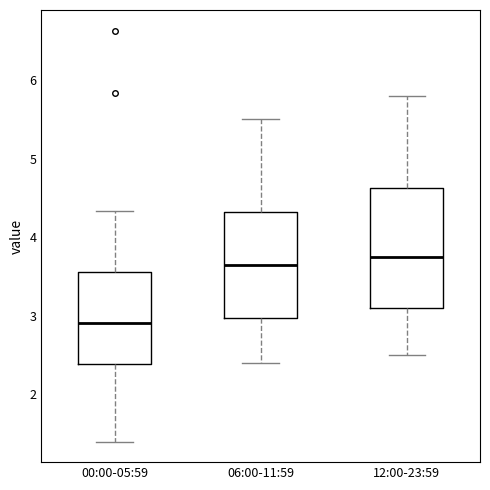

Reading left to right, read every box against the y-axis: the position of its median line, the range the box covers, and the ends of its whiskers. The values are not printed on the chart, so give them approximately, as read against the axis.

00:00-05:59: median 2.9, box 2.4 to 3.6, whiskers 1.4 to 4.3
06:00-11:59: median 3.7, box 3.0 to 4.3, whiskers 2.4 to 5.5
12:00-23:59: median 3.8, box 3.1 to 4.6, whiskers 2.5 to 5.8